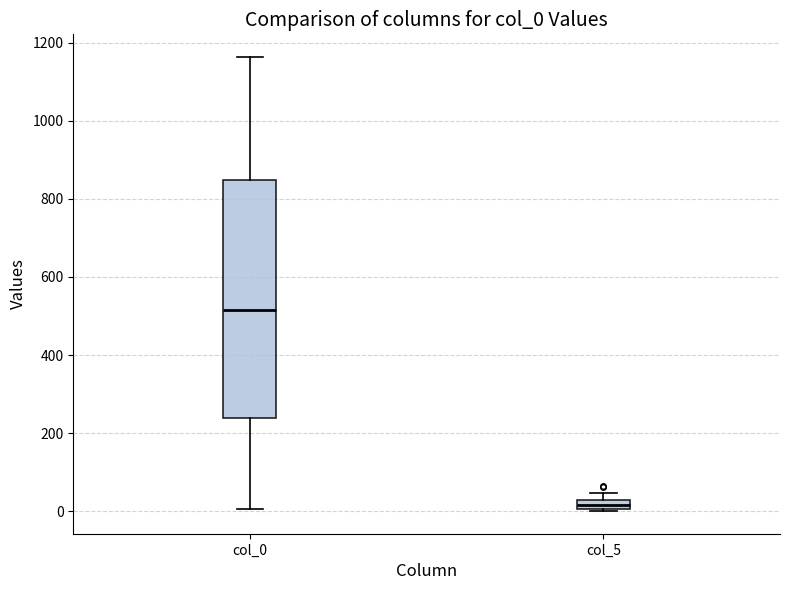

Where is the lower edge of the box for col_5 on the y-axis? The values are not printed on the chart, so give them approximately, as read against the axis.

0